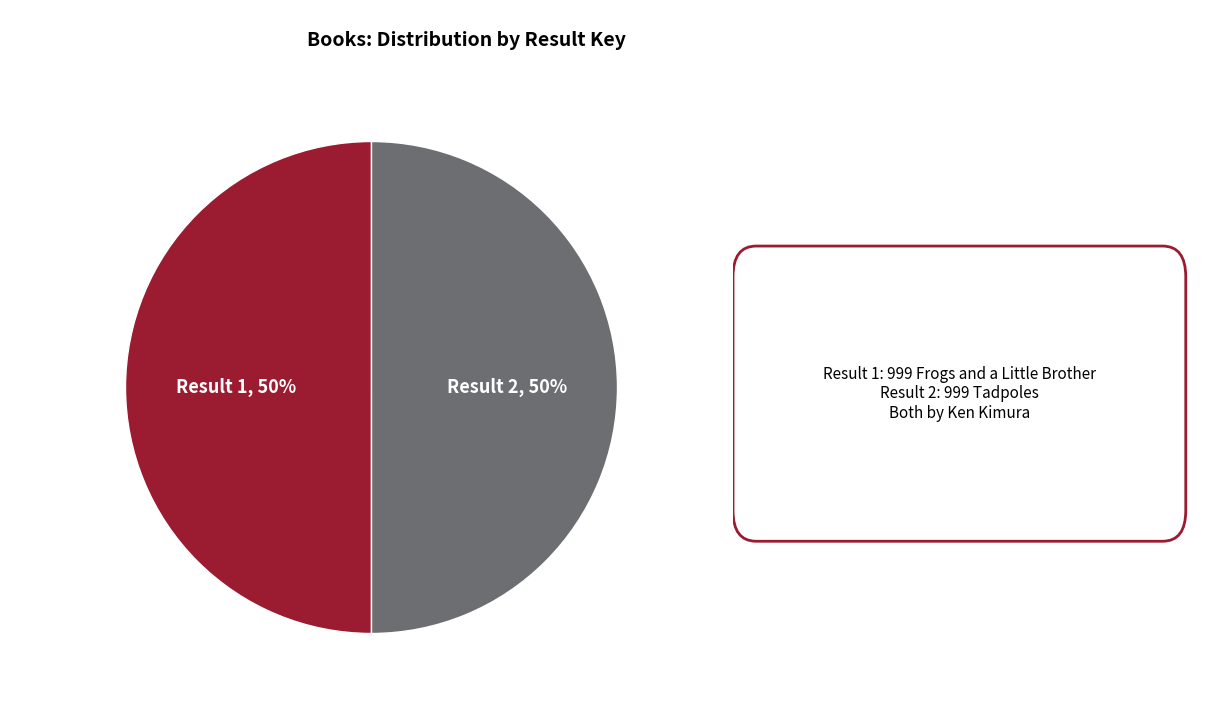

Count the number of slices in the pie.

2